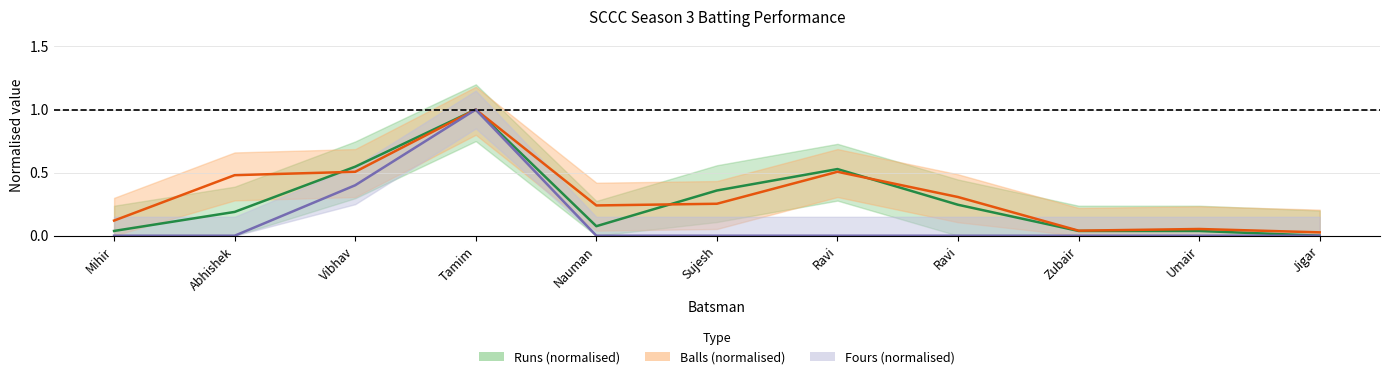

The value of Balls (normalised) at Vibhav is 0.5. True or false?

True